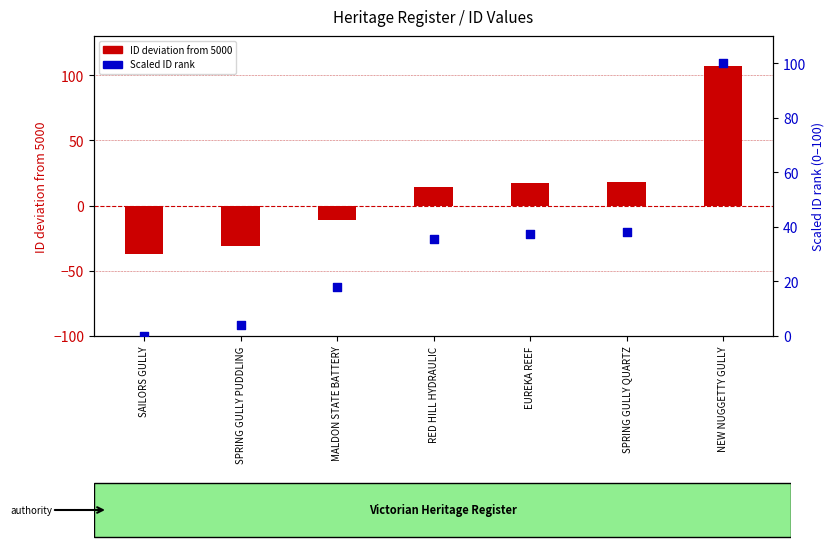

What are all the series names shown in the legend?

ID deviation from 5000, Scaled ID rank